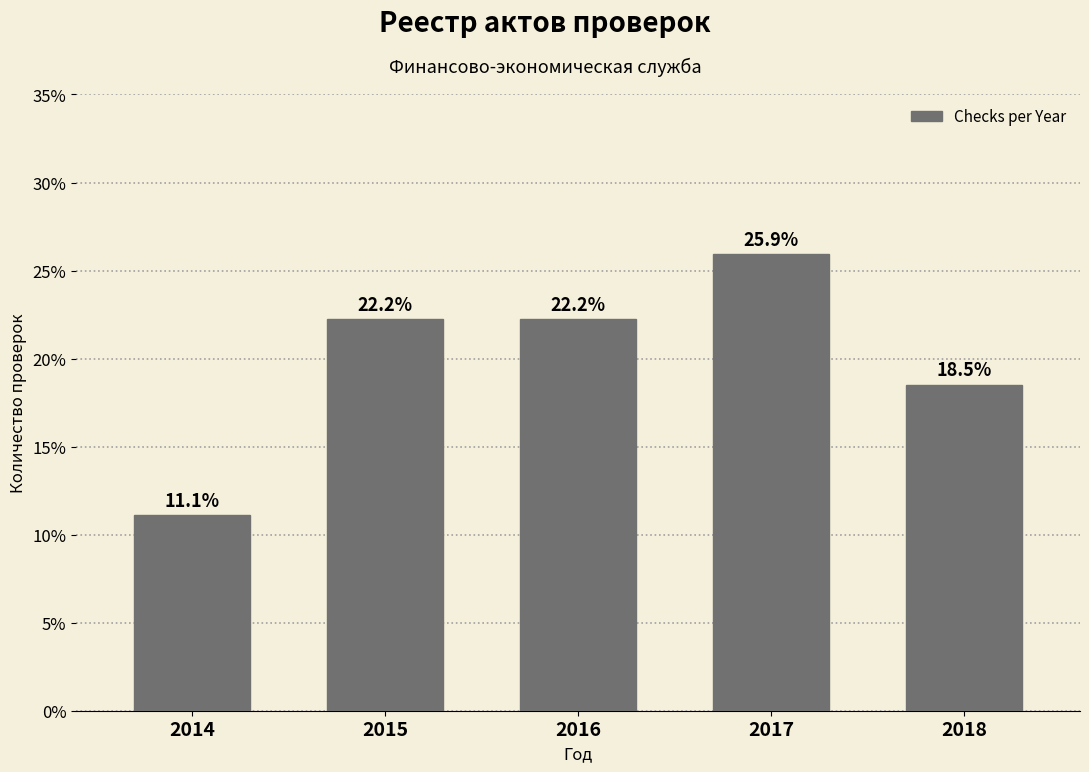

Reading left to right, what are all the values shown in this chart?

11.1	22.2	22.2	25.9	18.5